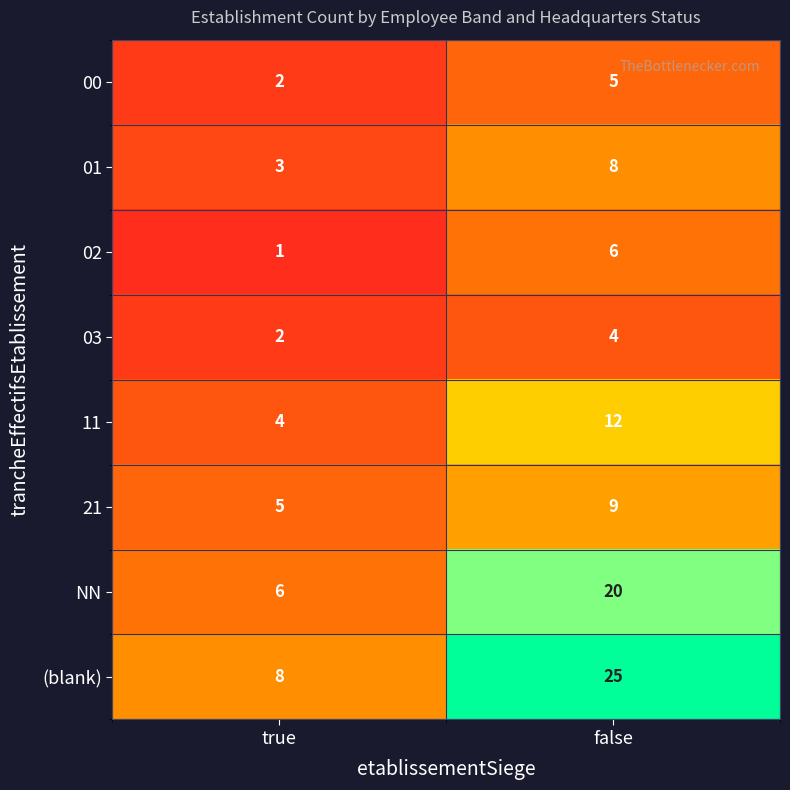

Which series changed the most between true and false?

(blank)